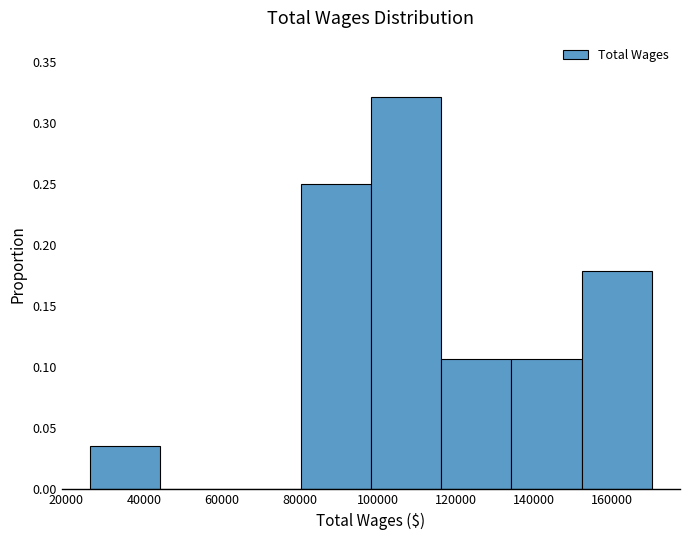

Reading left to right, transcribe this chart: for each bar, give the range it covers on the x-axis and its height. Neither the bar edges nor the heights are printed on the chart, so give them approximately, as read against the axes.

26000 to 44000: 0.035
44000 to 62000: 0
62000 to 80000: 0
80000 to 98000: 0.250
98000 to 116000: 0.320
116000 to 134000: 0.105
134000 to 152000: 0.105
152000 to 170000: 0.180